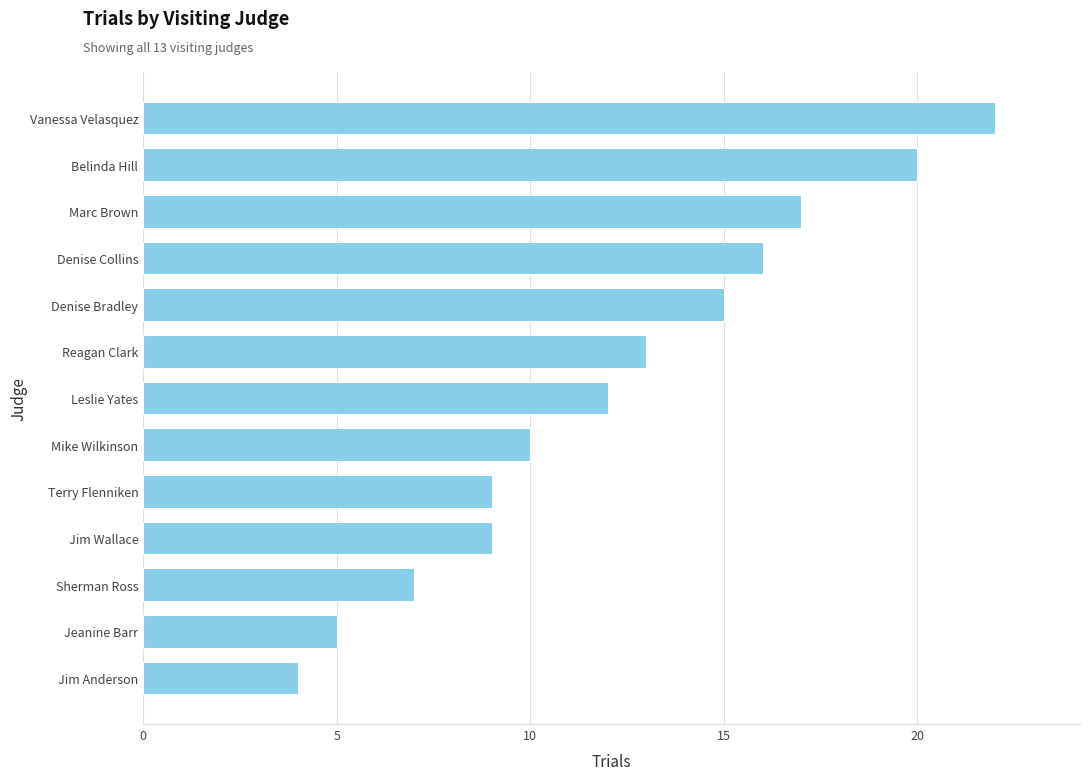

What is the change in value from Mike Wilkinson to Denise Collins?

+6